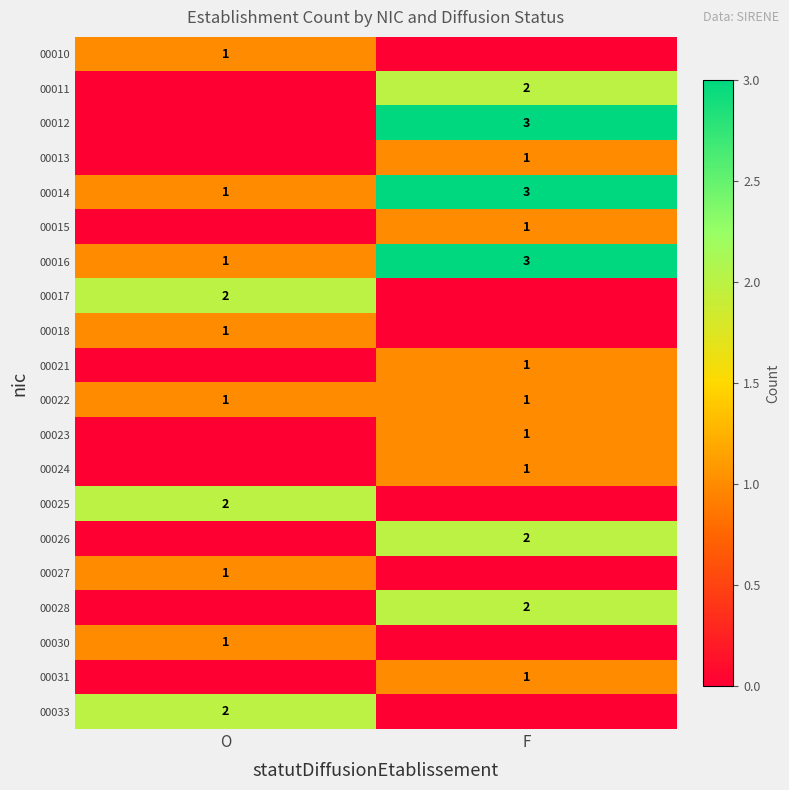

The value of 00024 at F is 1. True or false?

True